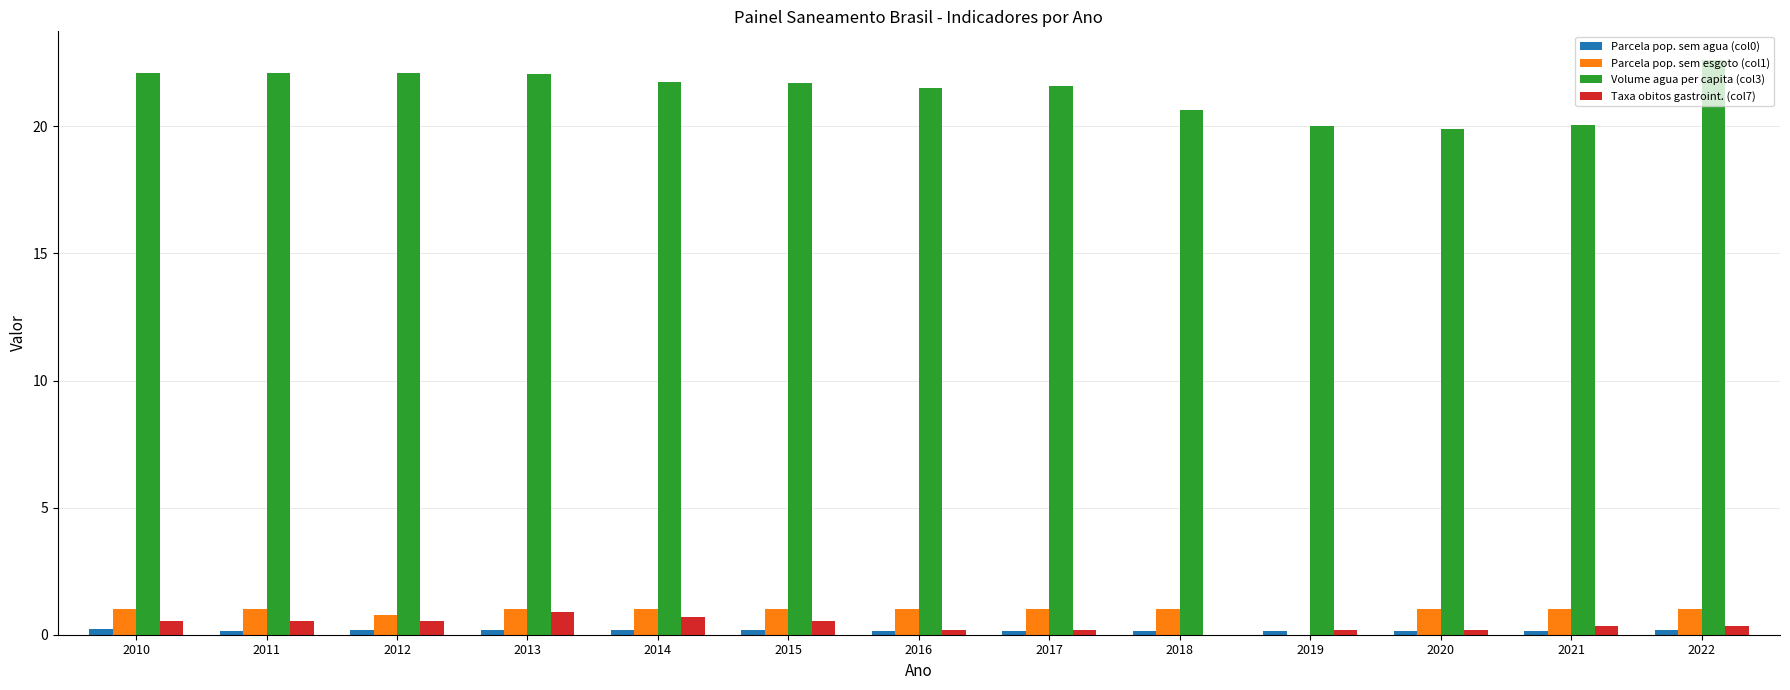

Which series has the largest total across all categories?

Volume agua per capita (col3)